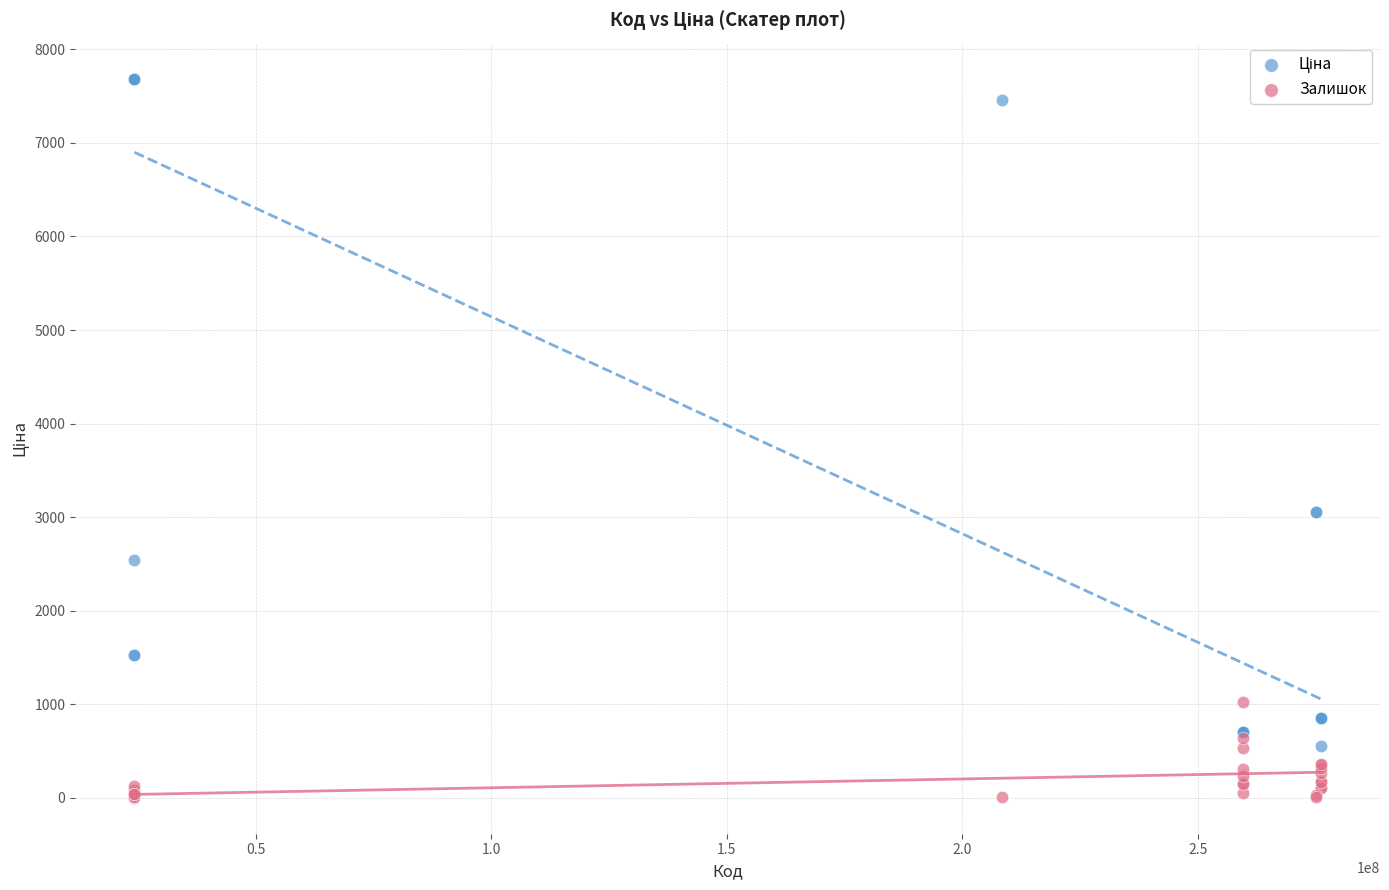

Which series contains the lowest Y value?

Залишок